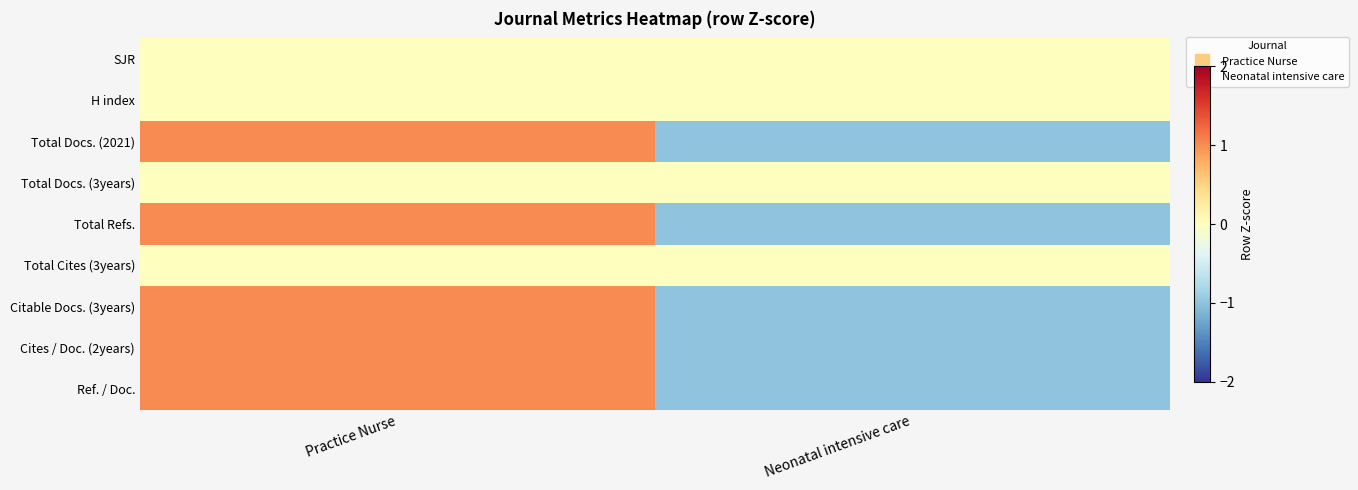

Which label corresponds to the largest value in the chart?

Practice Nurse